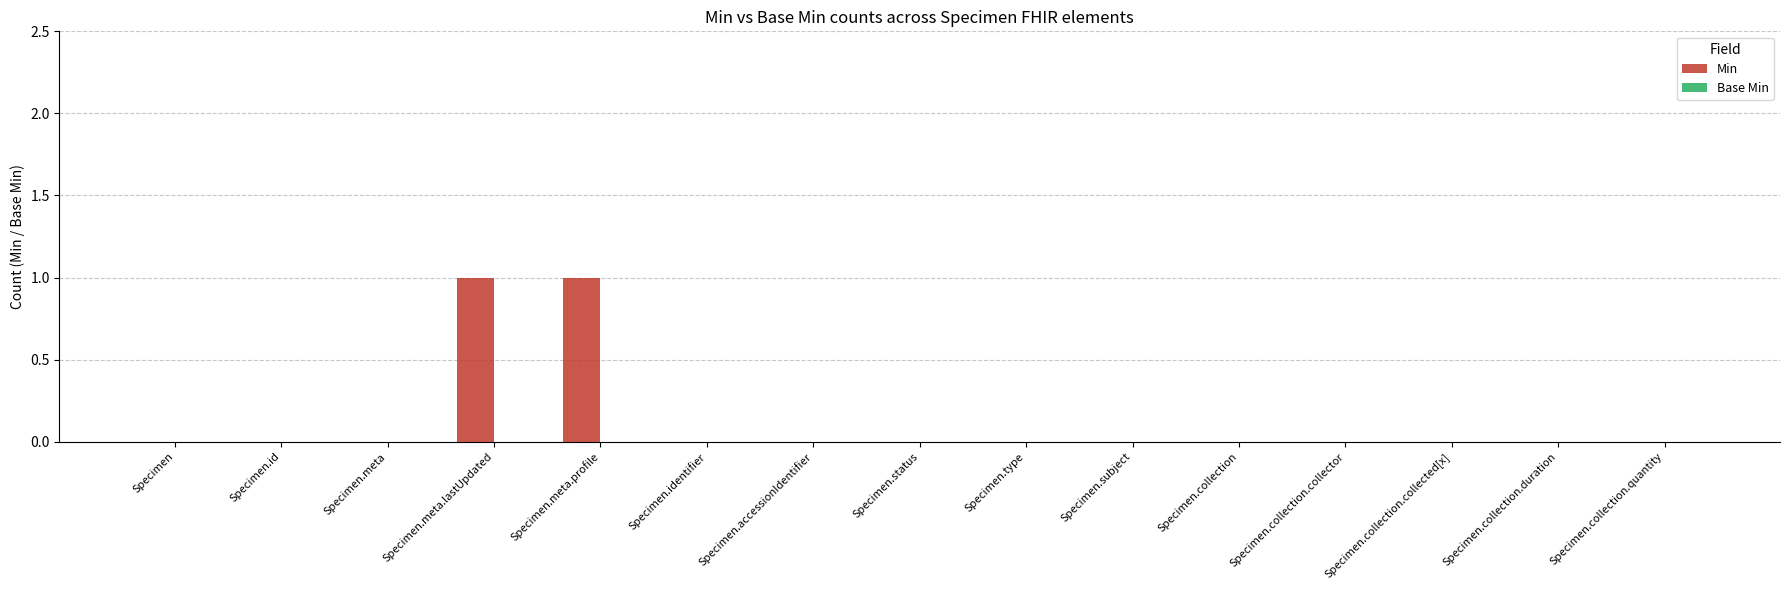

The chart shows a value of -1 at Specimen.collection.collected[x]. True or false?

False